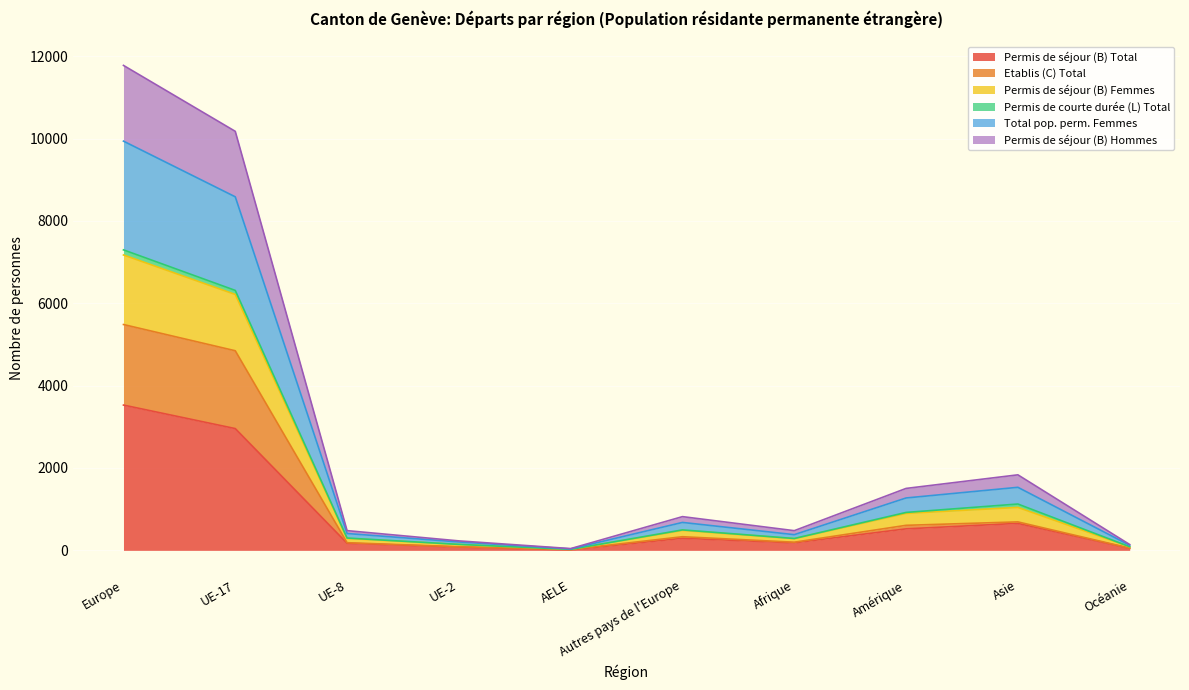

How many data points does each series have?

10